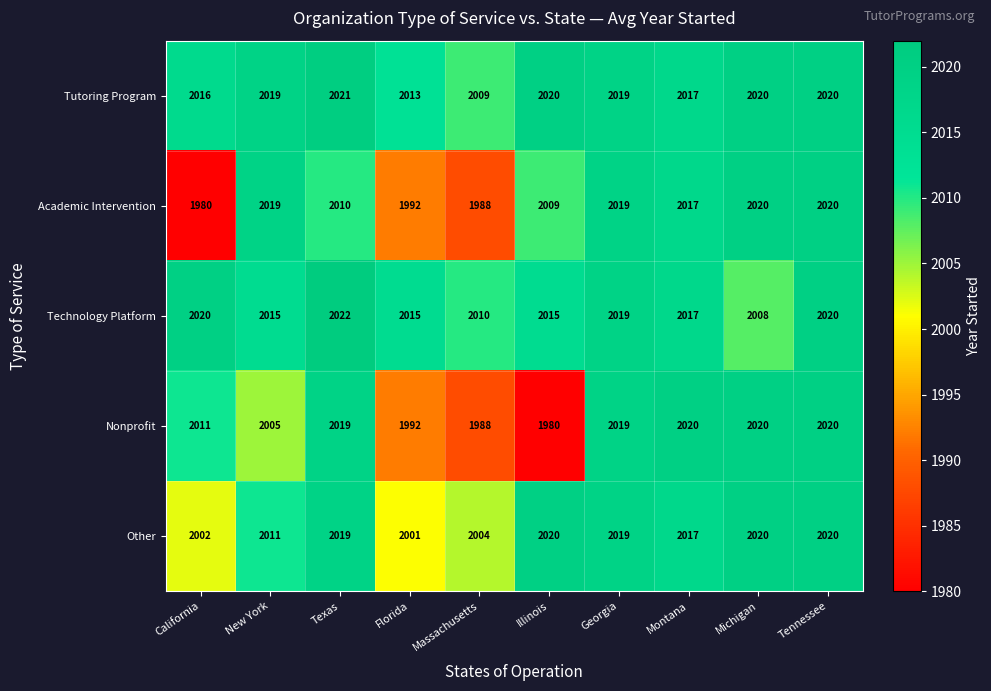

At how many categories does at least one series exceed 1982?

10